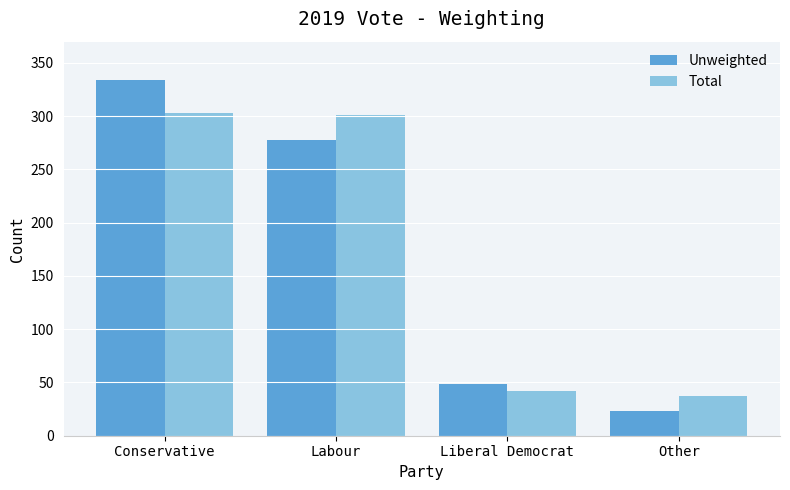

Reading left to right, transcribe all the data shown in this chart.

Unweighted: 334	278	49	23
Total: 303	301	42	37